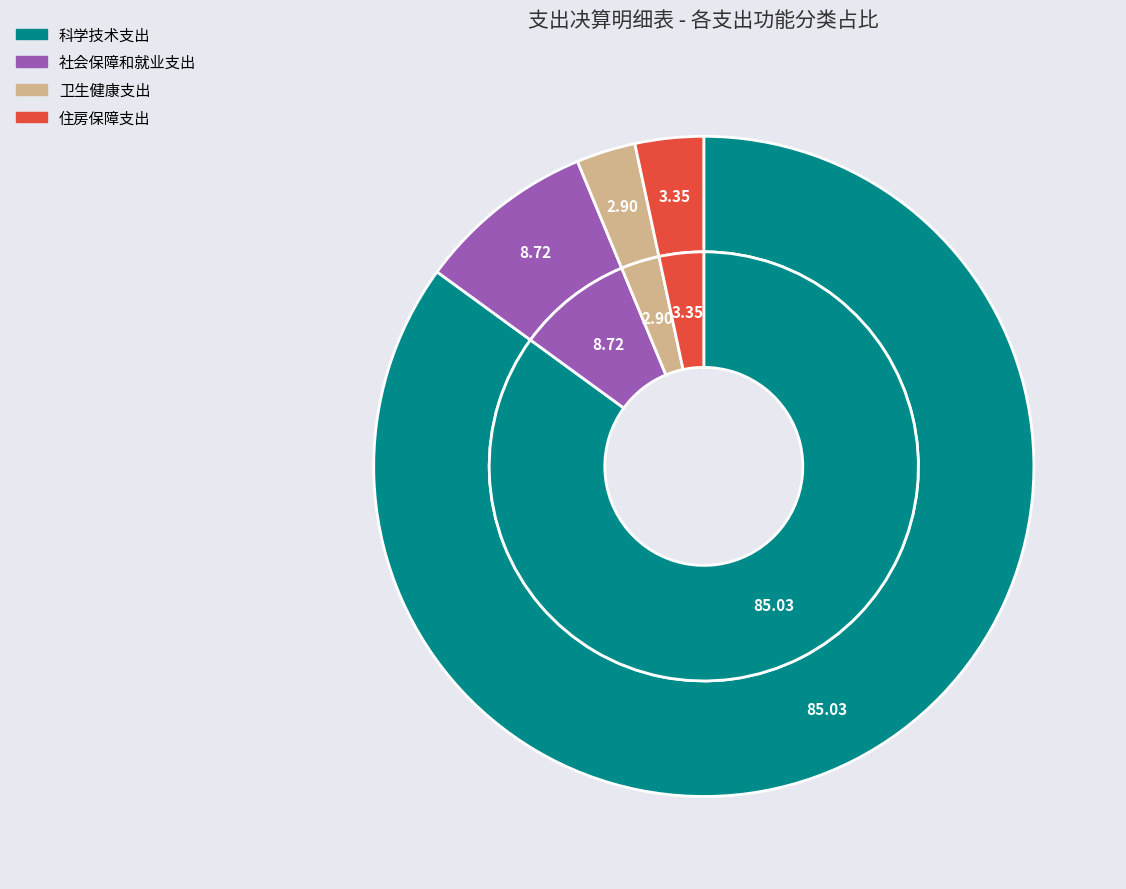

What percentage is the 住房保障支出 slice, to the nearest percent?

3%